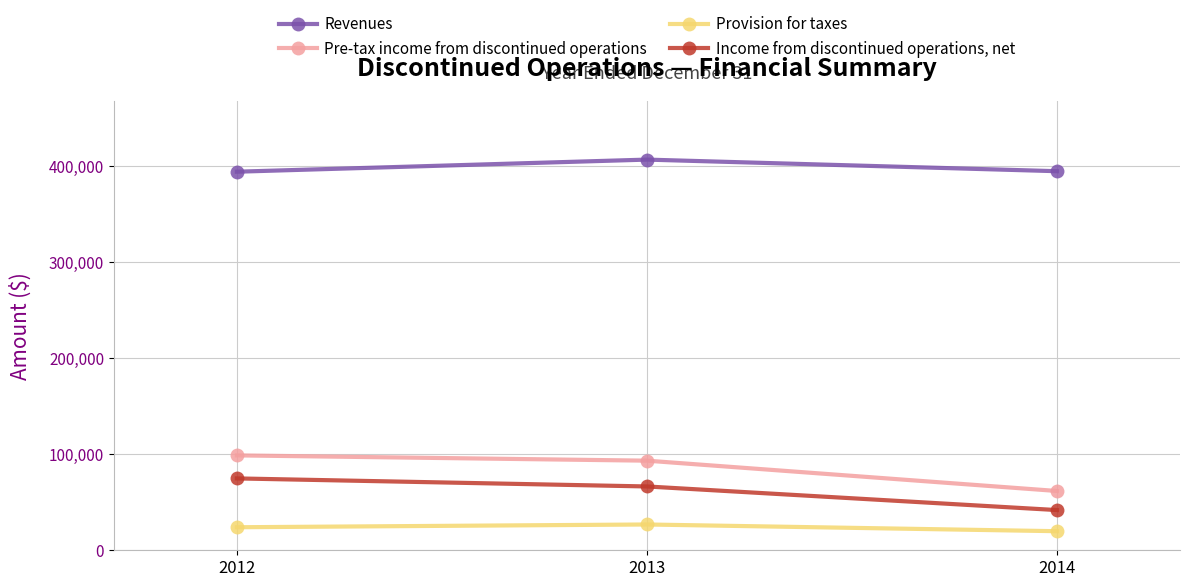

The value of Pre-tax income from discontinued operations at 2013 is 93391. True or false?

True